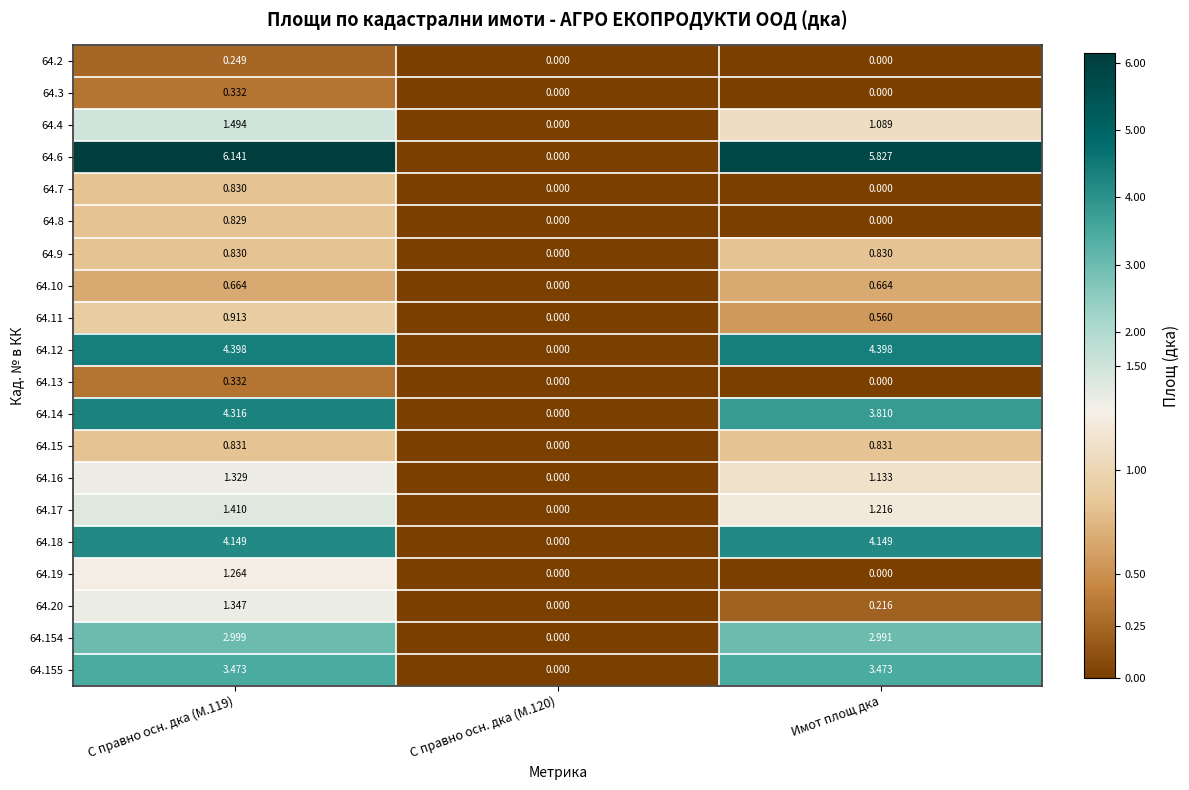

At how many categories does at least one series exceed 5?

2